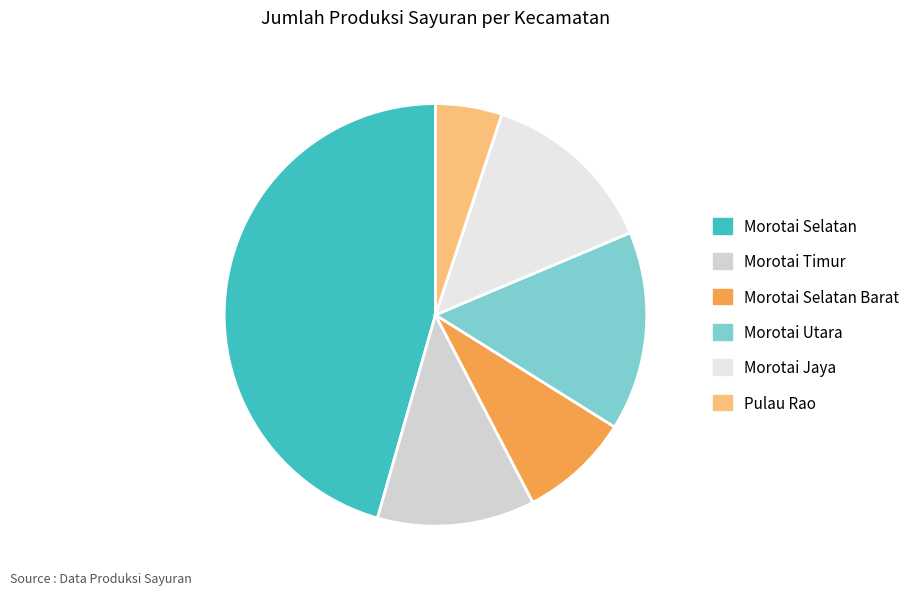

What is the ratio of the value at Pulau Rao to the value at Morotai Jaya?

0.4